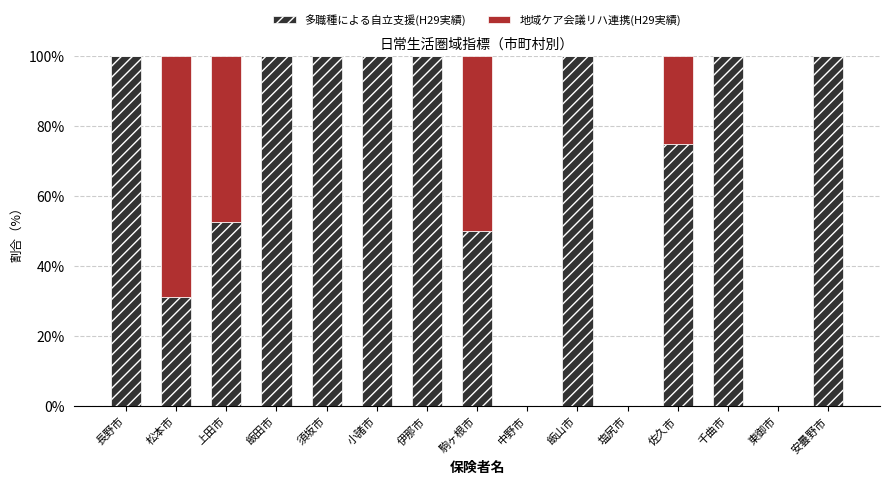

Is it true that 多職種による自立支援(H29実績) equals 0.0 at 塩尻市?

True